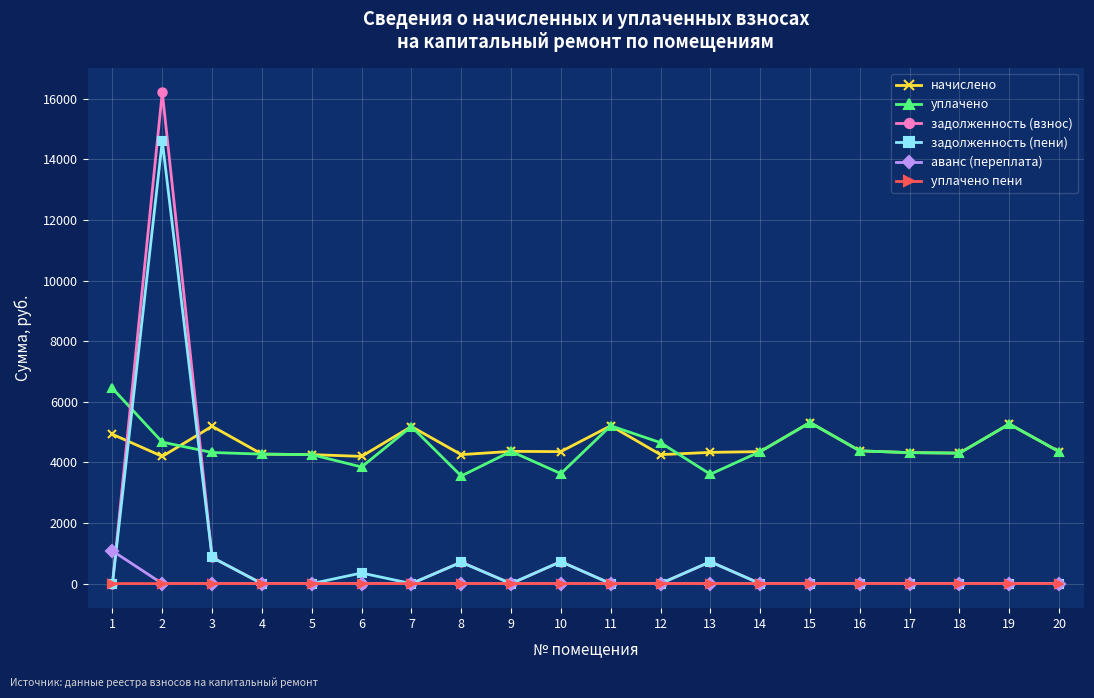

What is the value of the начислено point at the 10th from the left?

4355.3